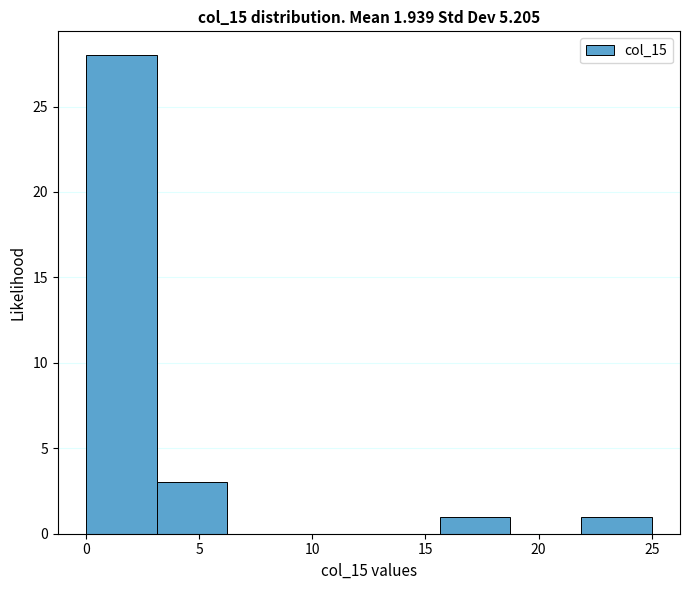

Over which range of the x-axis is the bar tallest?

0.0 to 3.0